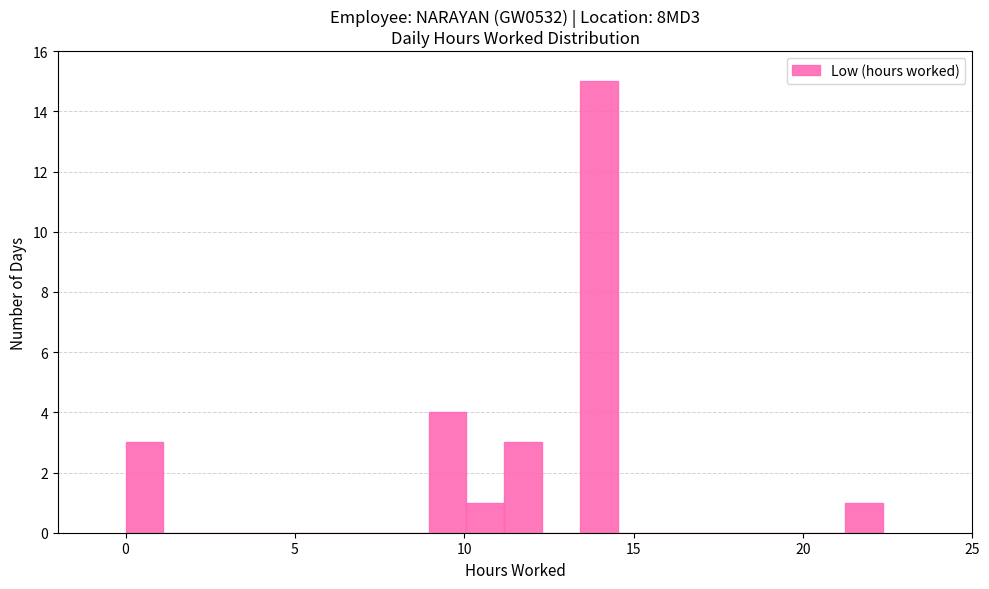

Around what value on the x-axis is the tallest bar? Give the approximate position of its centre, as read against the axis.

14.0